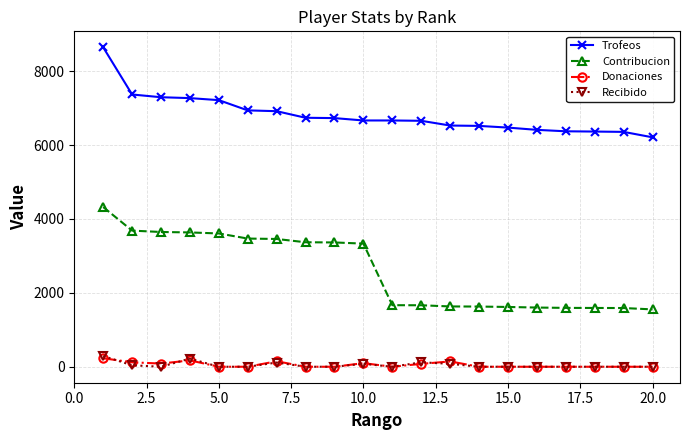

Does the chart display data point markers on the line(s)?

Yes